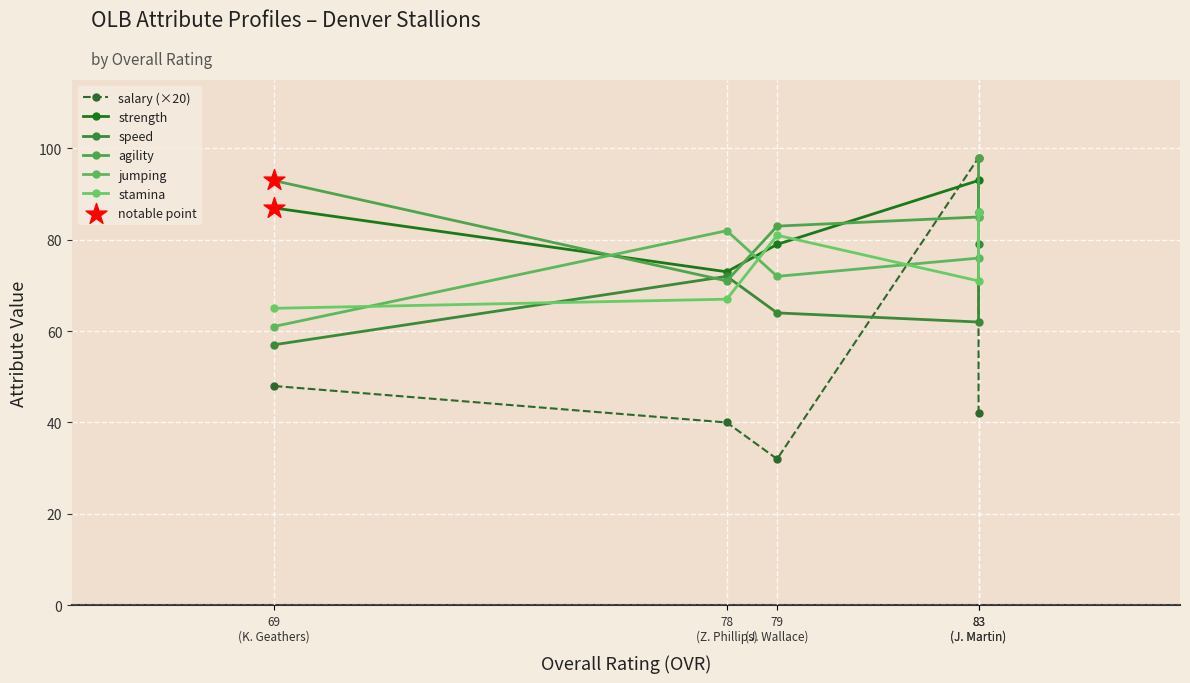

Which series has the largest Y range (max minus min)?

salary (×20)